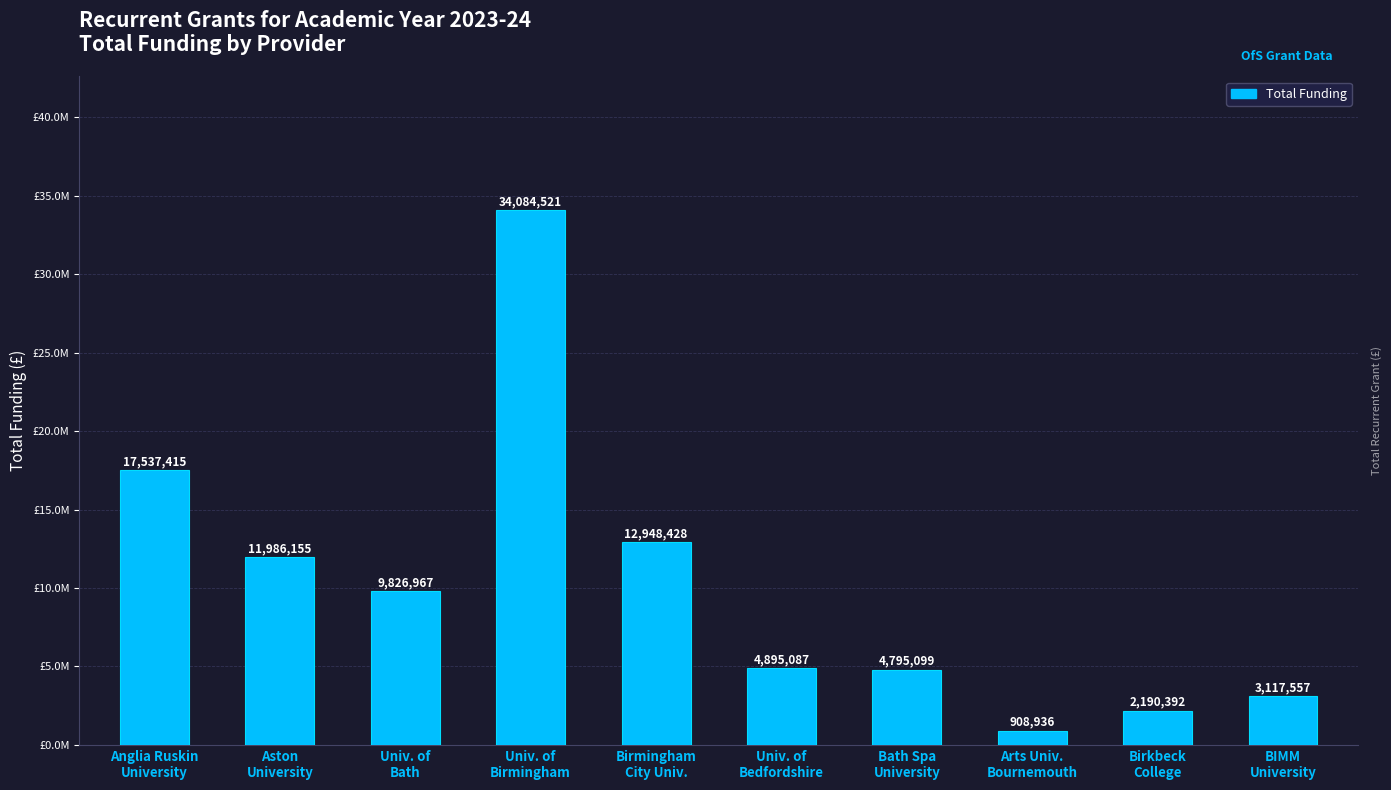

How many values exceed 9826967?

4